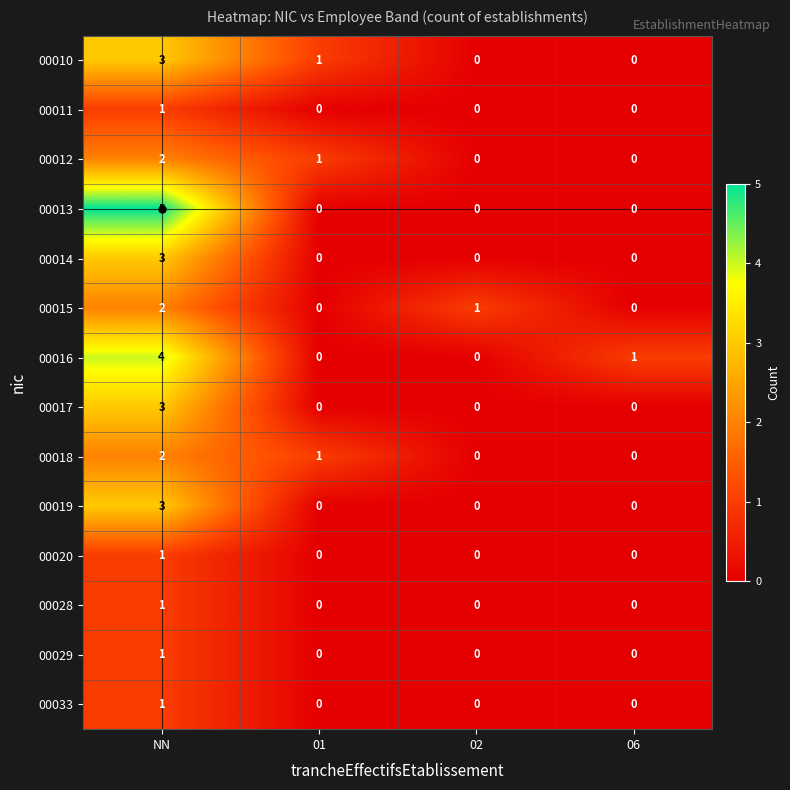

What is the difference between the maximum and minimum values in the 00019 series?

3